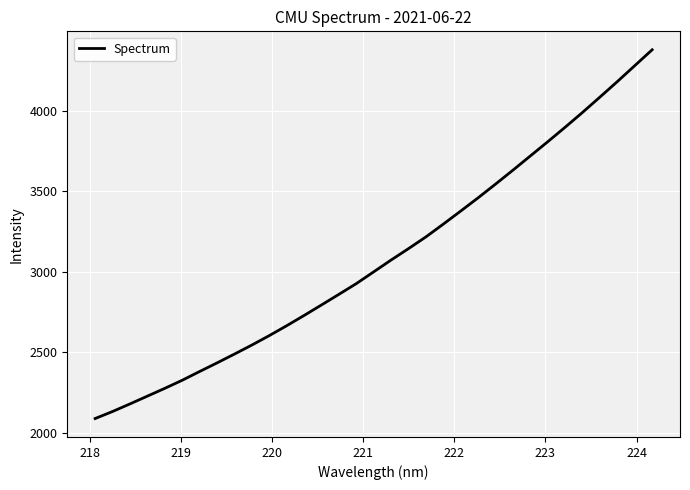

Count the number of values greater than 2999.

17